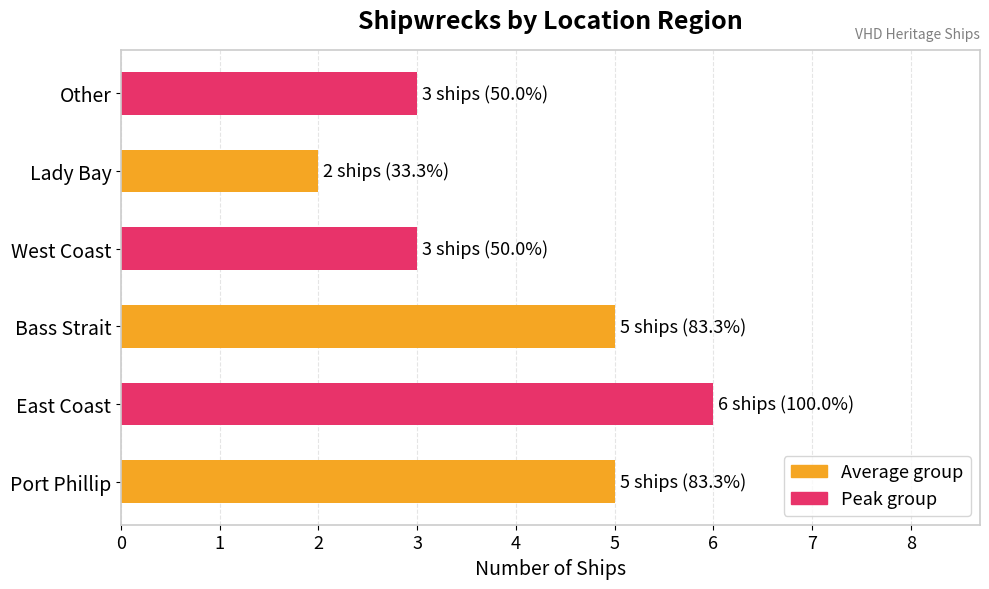

Reading bottom to top, what are all the values shown in this chart?

Port Phillip=5	East Coast=6	Bass Strait=5	West Coast=3	Lady Bay=2	Other=3